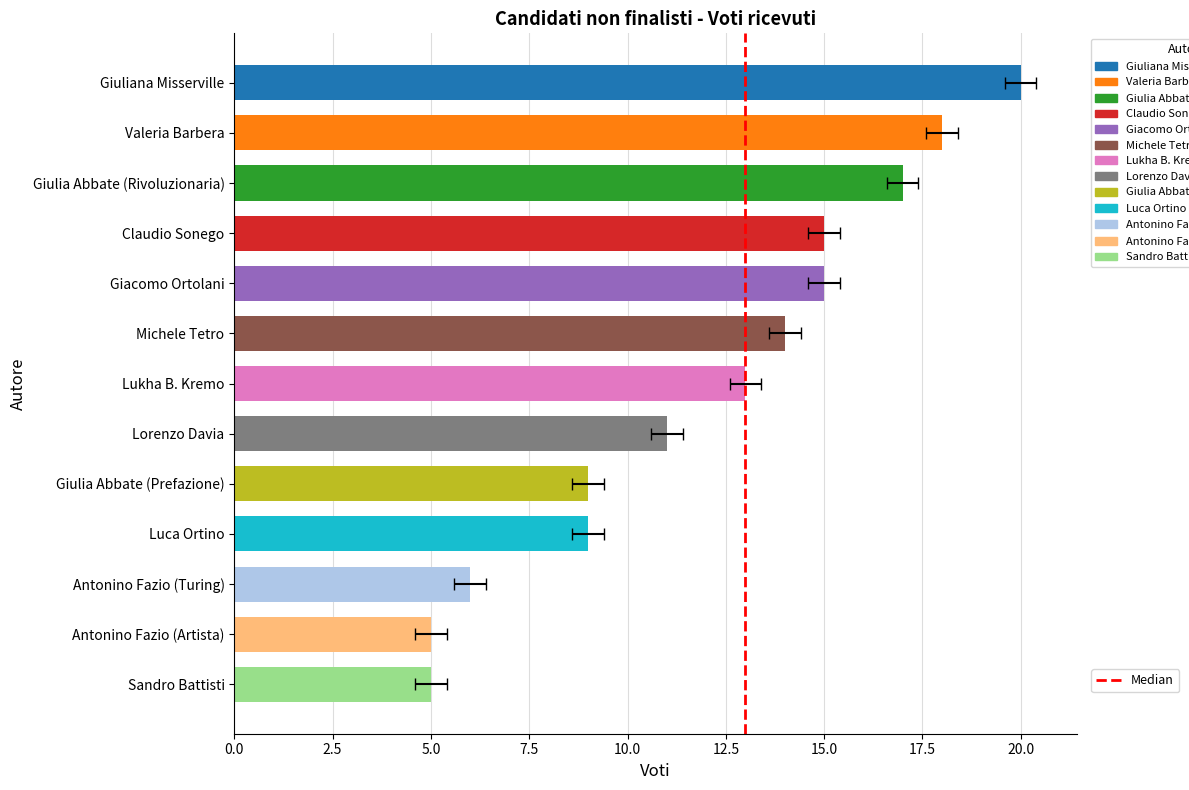

Is it true that the value at 0.0 is 0?

True